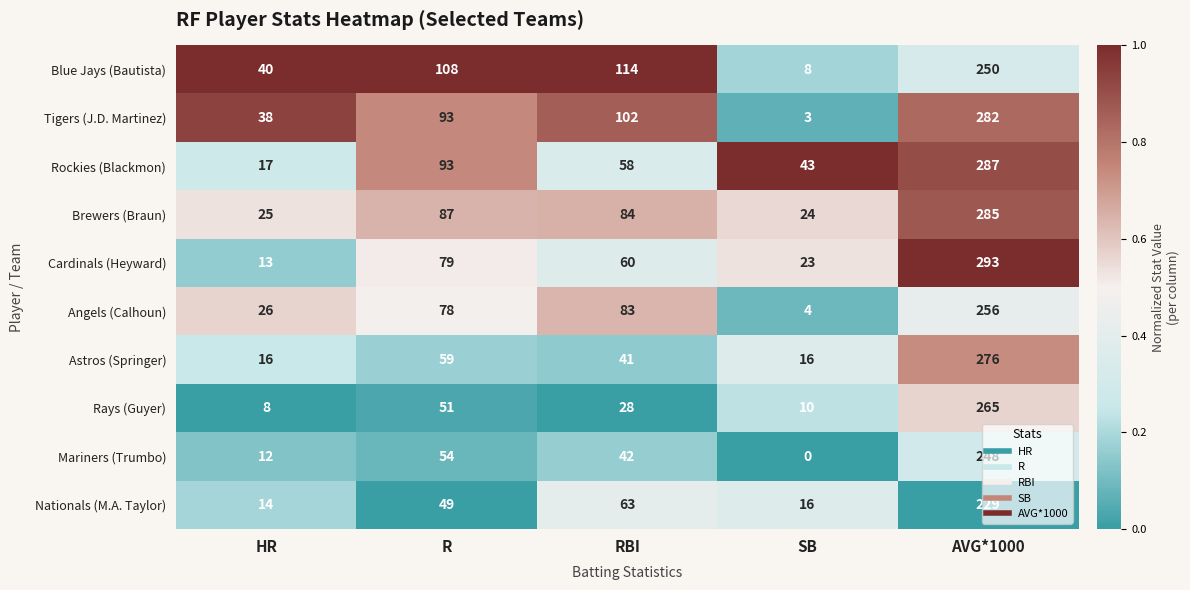

How many series are shown in this chart?

10